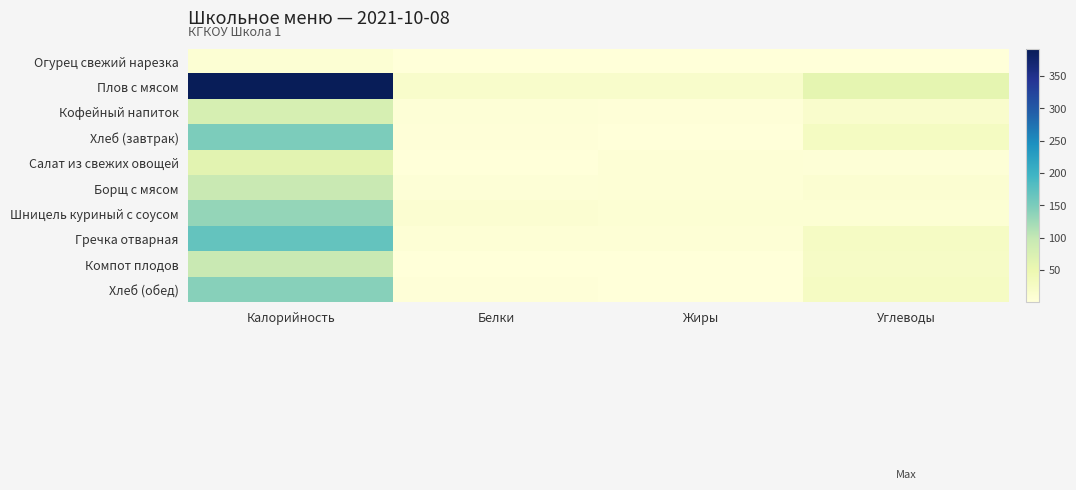

What is the total value across all series at Жиры?

44.4